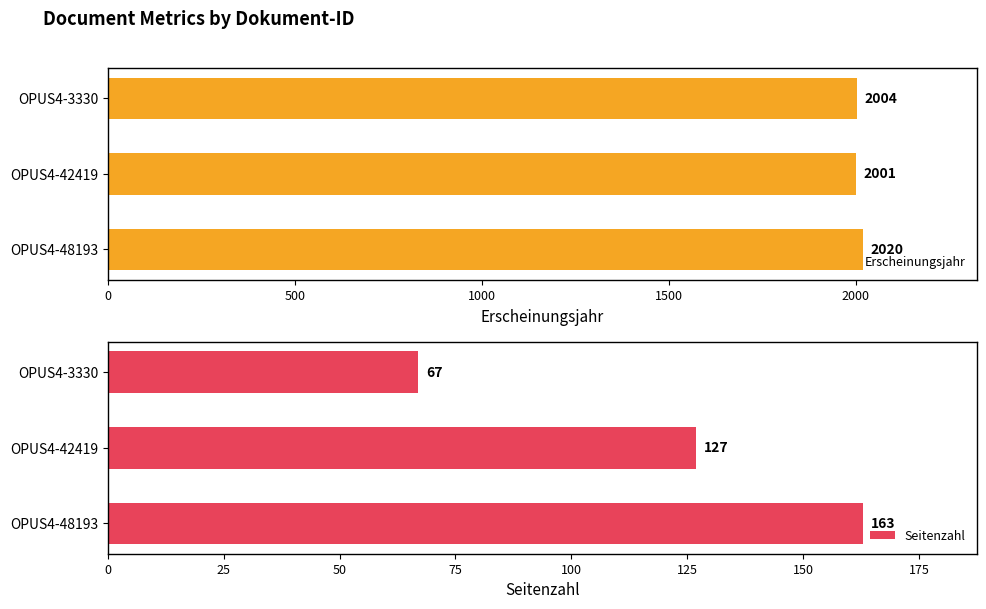

What is the value of the Erscheinungsjahr bar at the 2nd from the left?

2001